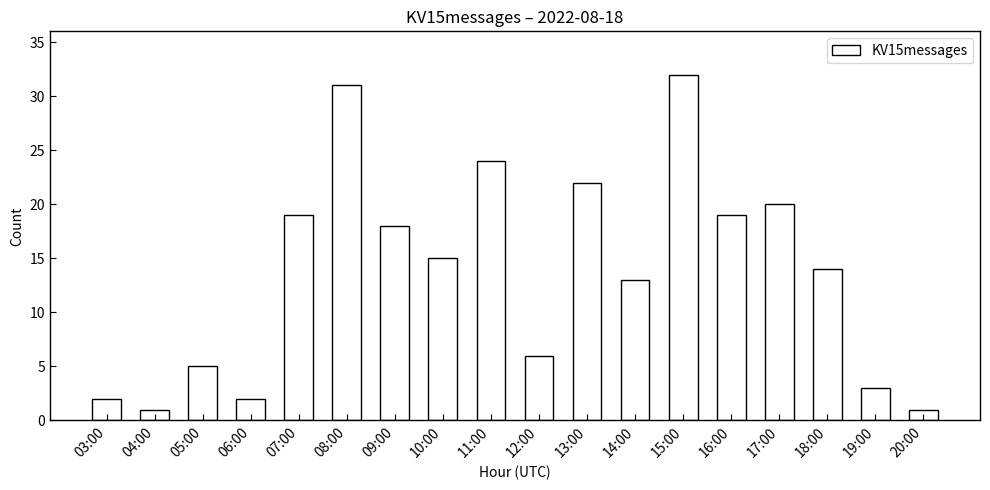

What value does the data have at 15:00, to the nearest 10?

30